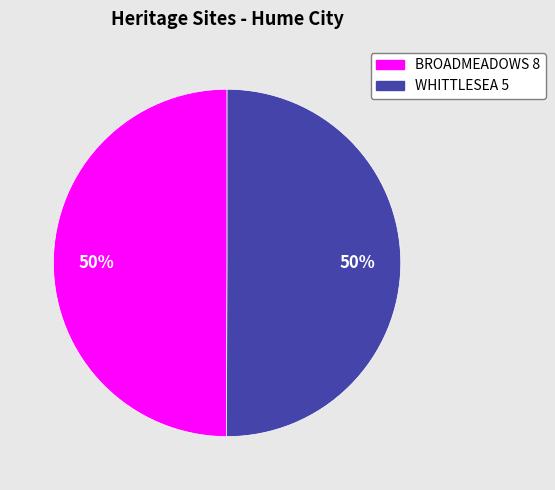

Combined, do BROADMEADOWS 8 and WHITTLESEA 5 account for over 50%?

Yes